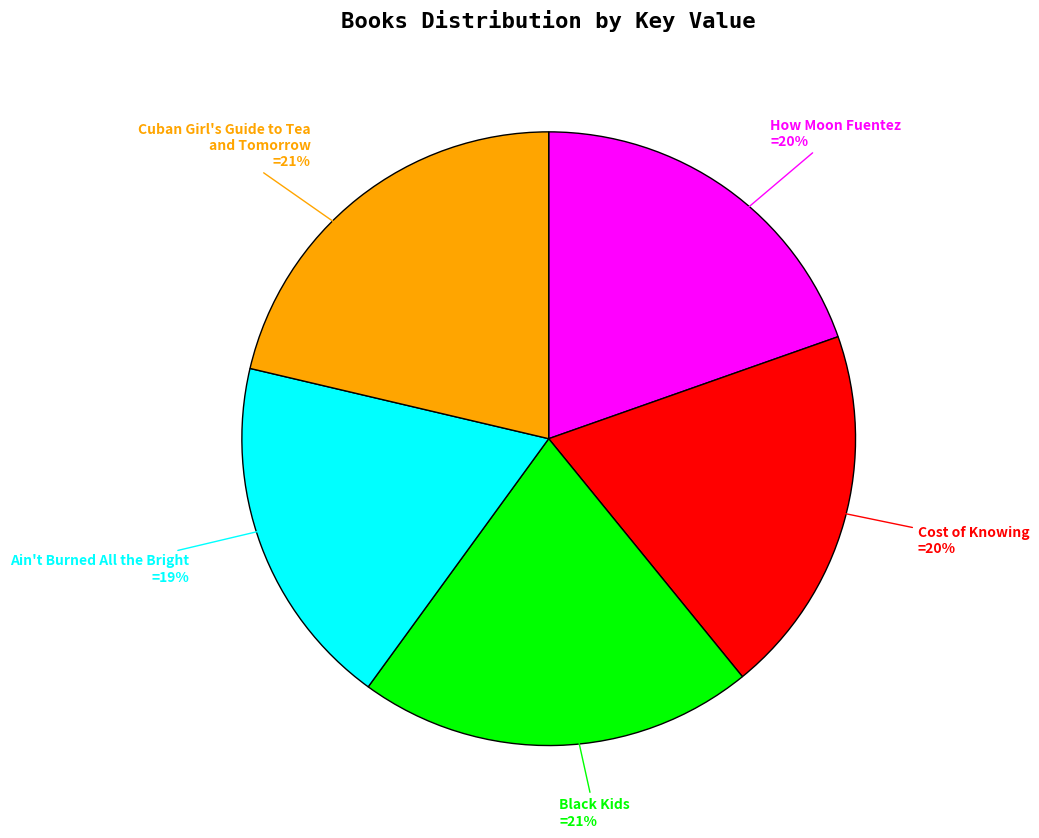

To the nearest percent, what is the average slice percentage?

20%